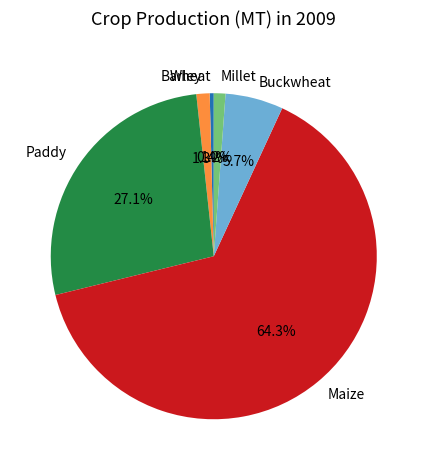

To the nearest percent, what is the difference between the largest and smallest slice percentages?

64%